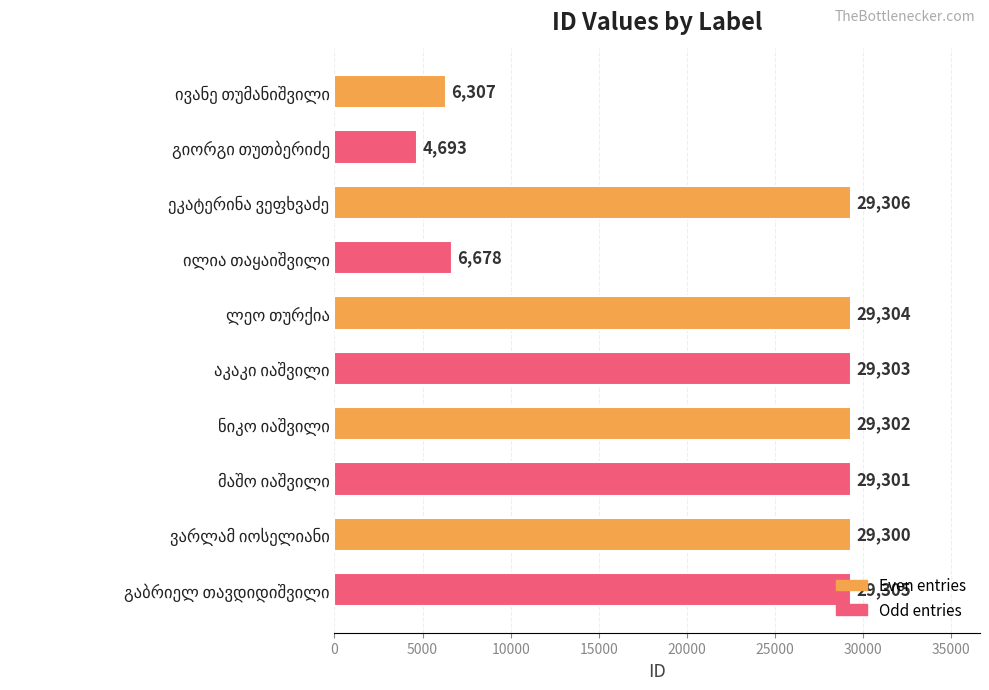

What is the smallest value displayed?

4693